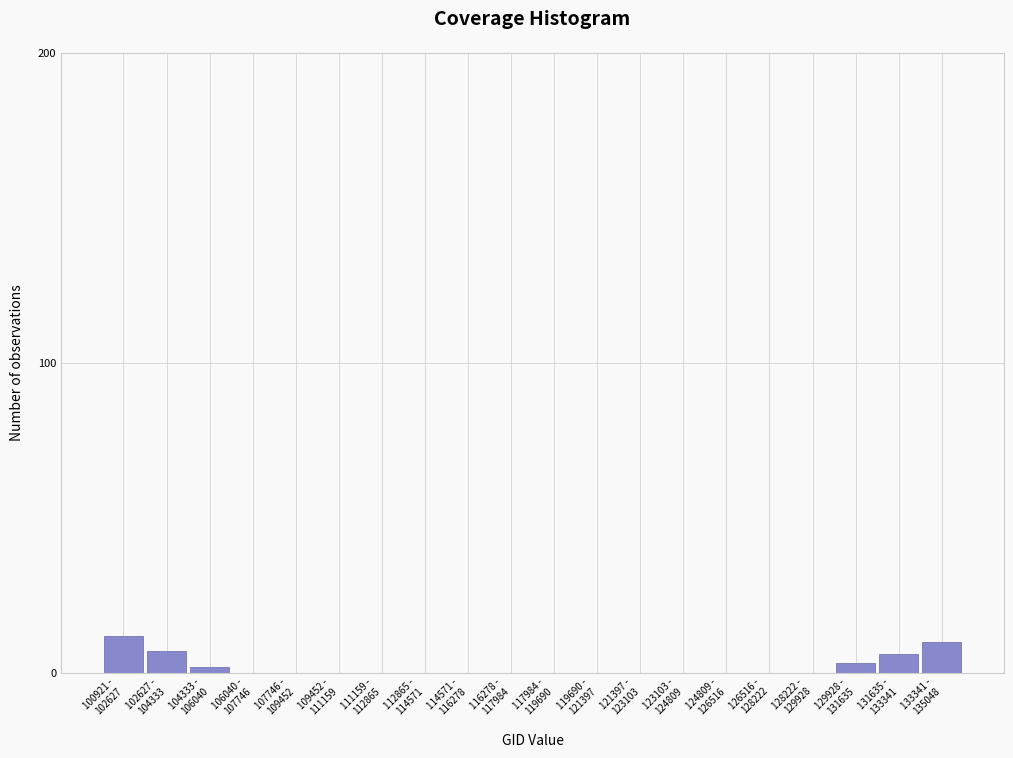

Are the bars horizontal?

No